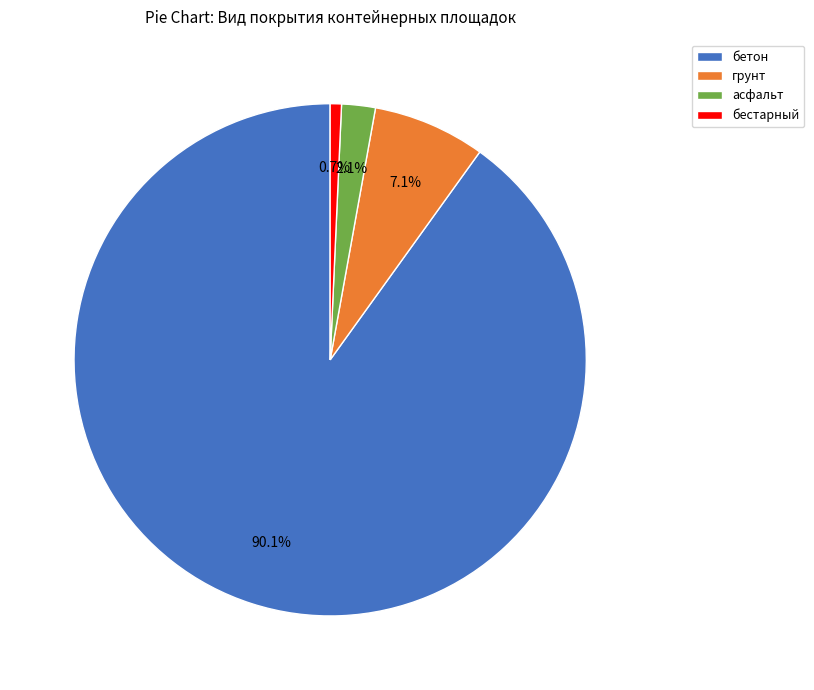

What is the largest slice in the pie chart?

бетон